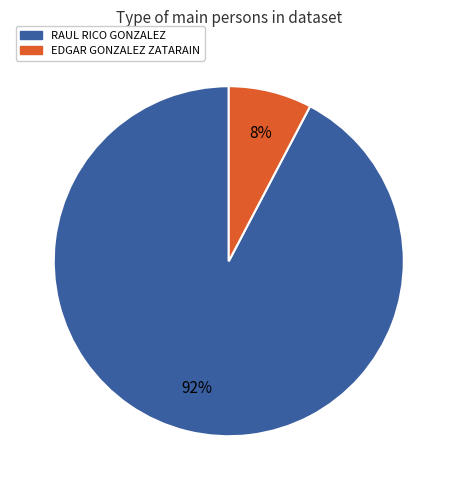

How many segments does this pie chart have?

2